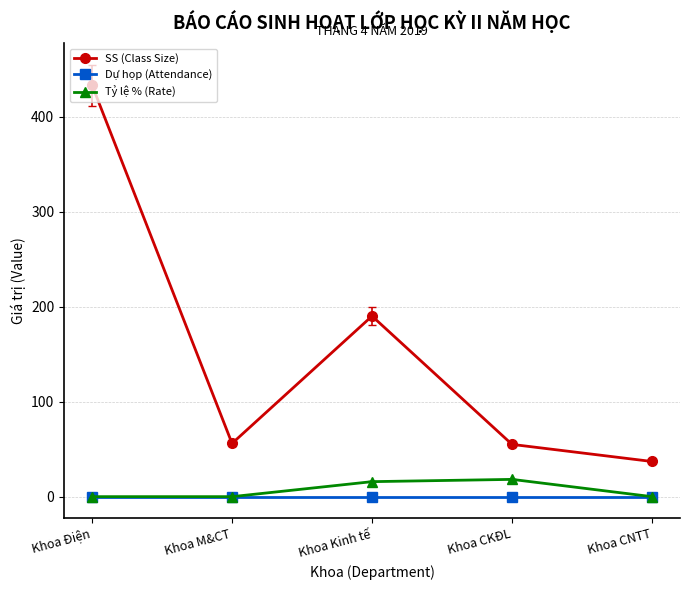

List the series in order of their peak value, highest first.

SS (Class Size), Tỷ lệ % (Rate), Dự họp (Attendance)